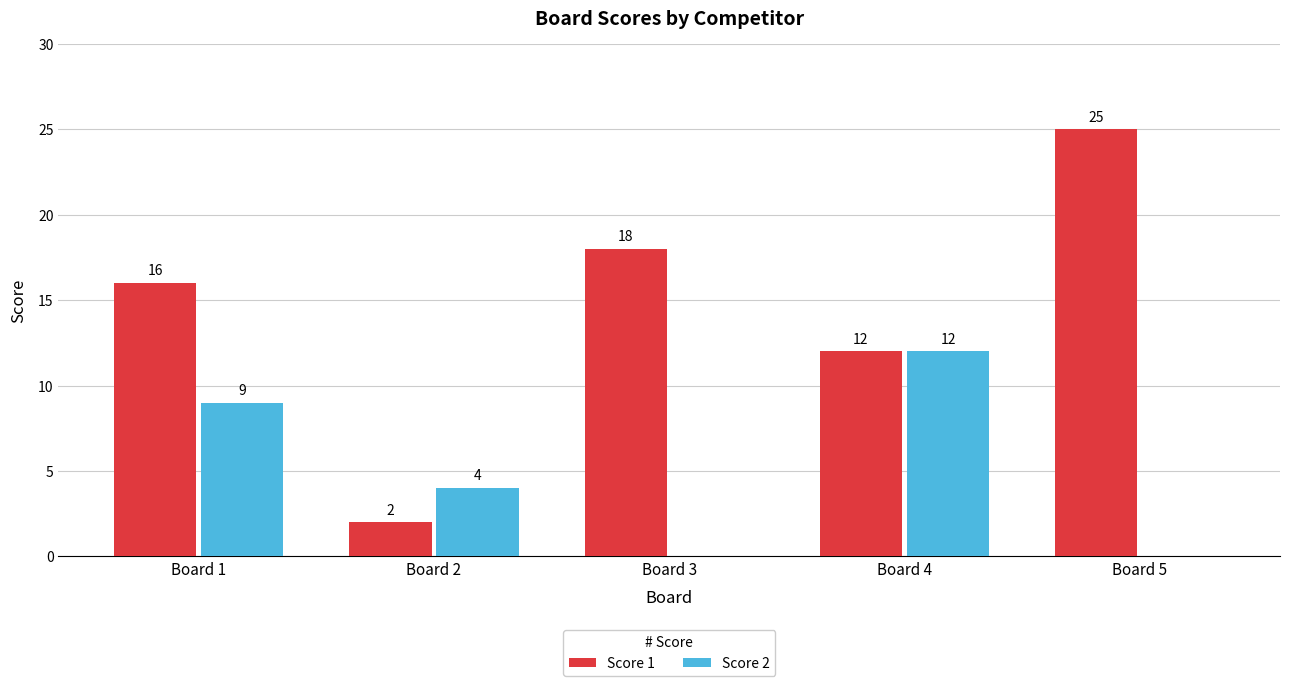

Which series has the largest total across all categories?

Score 1